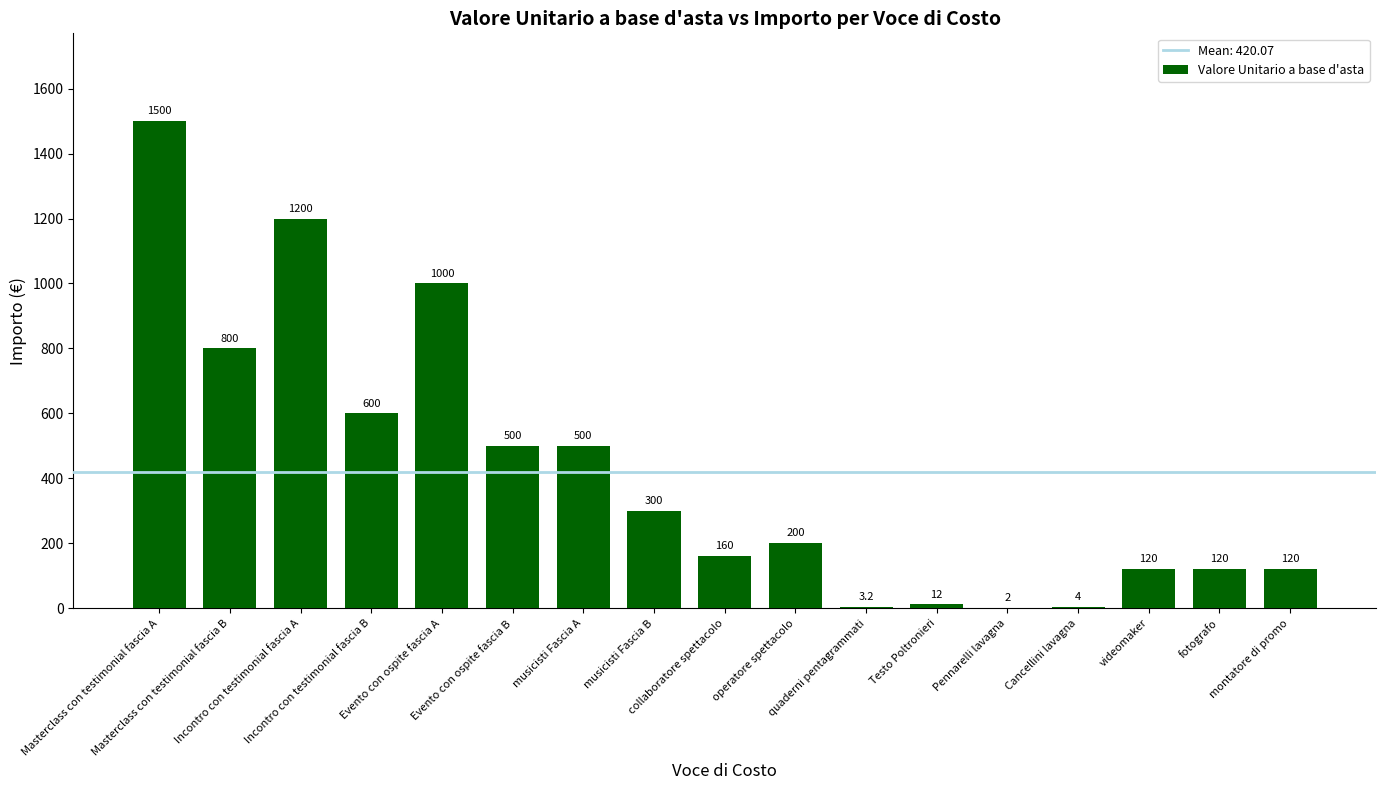

What is the maximum value shown in the chart?

1500.0